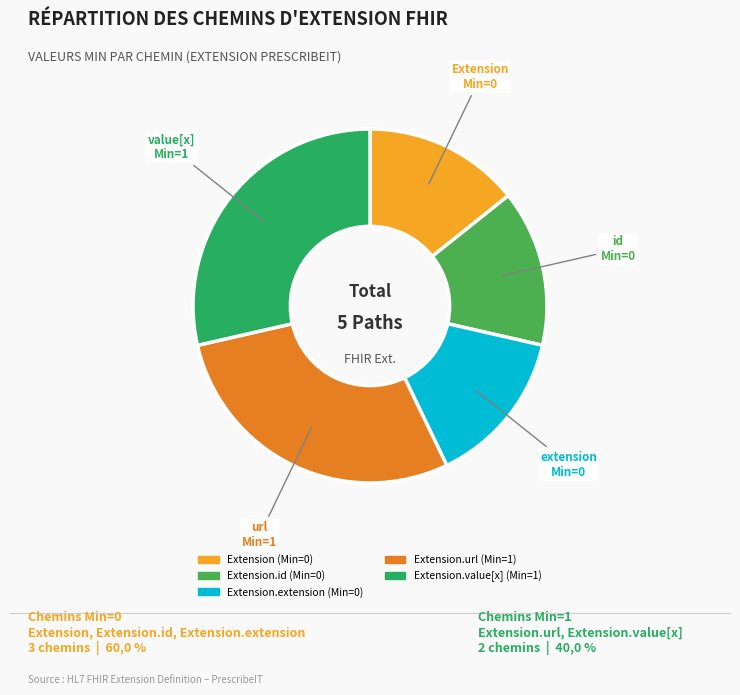

Does any single category account for the majority?

No